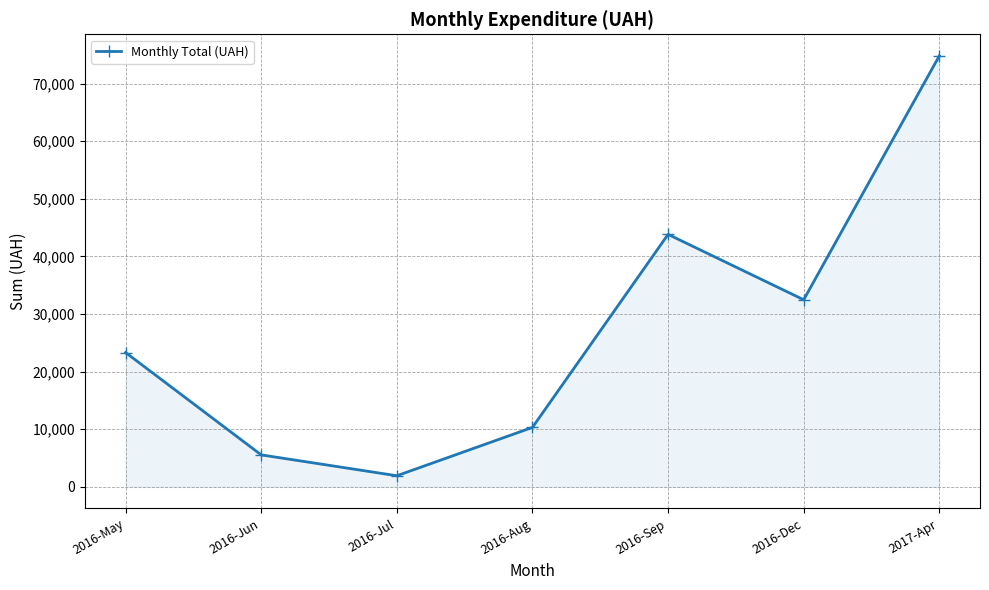

How many data points are less than 23323?

3